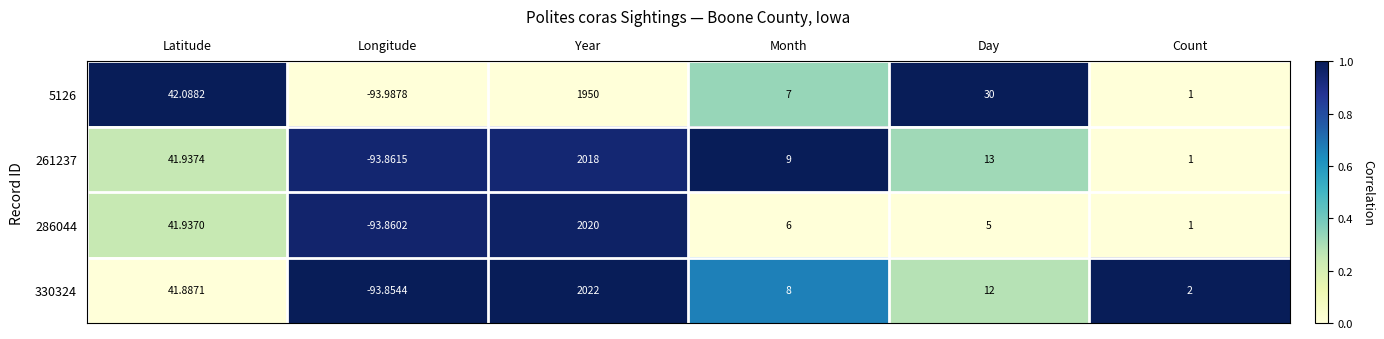

What is the spread (max minus min) of values at Longitude?

0.1